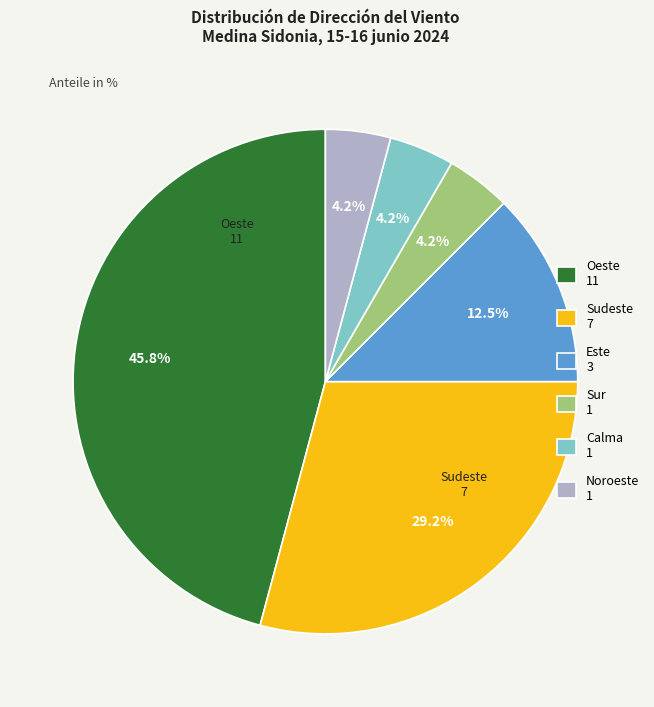

Is the sum of Noroeste and Sudeste greater than half?

No